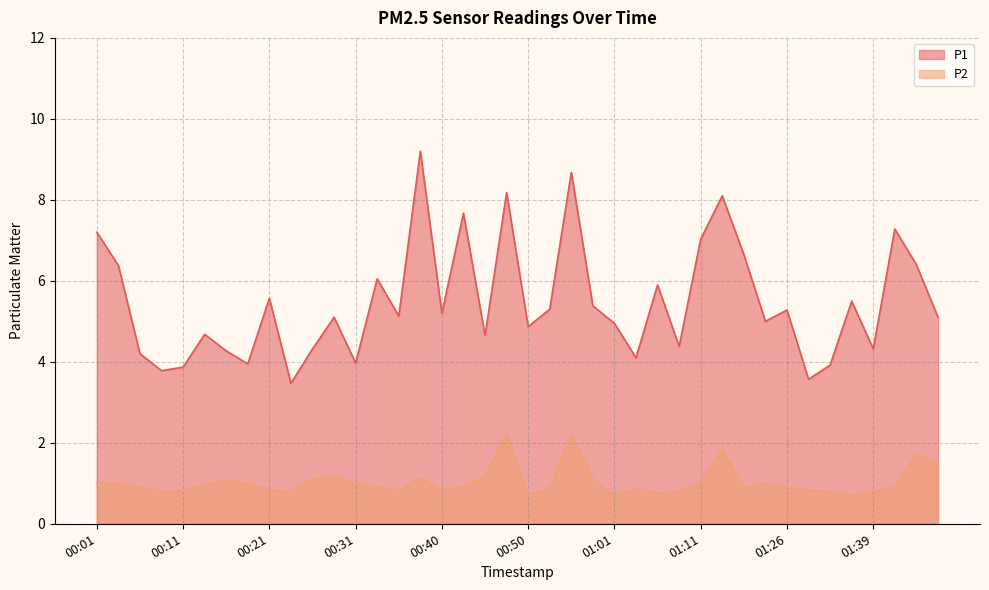

Between 01:06 and 01:08, which is larger?

01:06